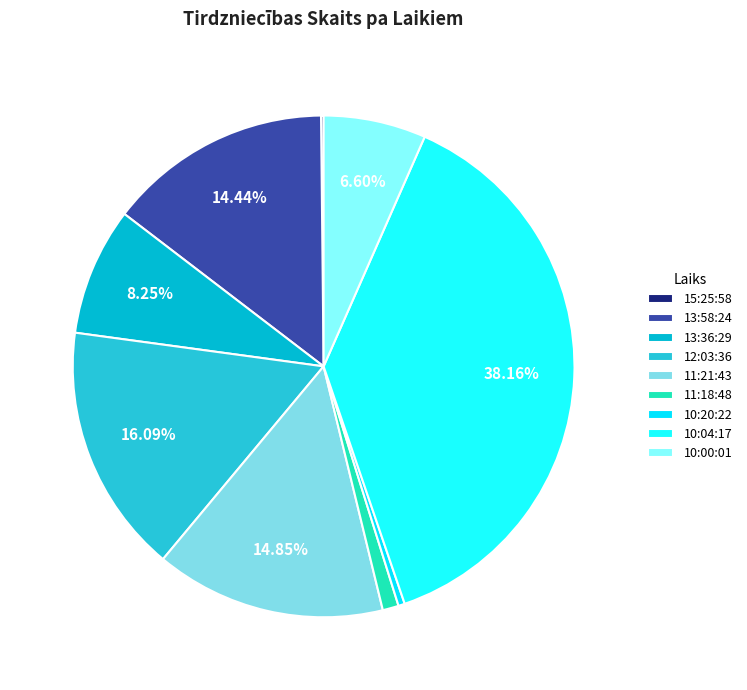

Is it true that 15:25:58 is 1% of the pie?

False